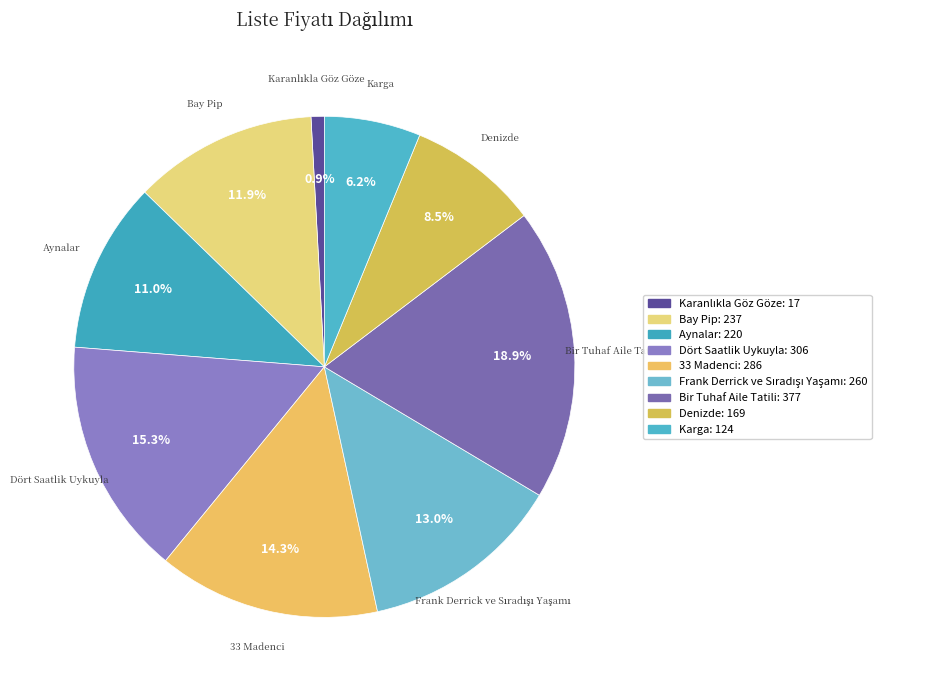

How many slices are in this pie chart?

9